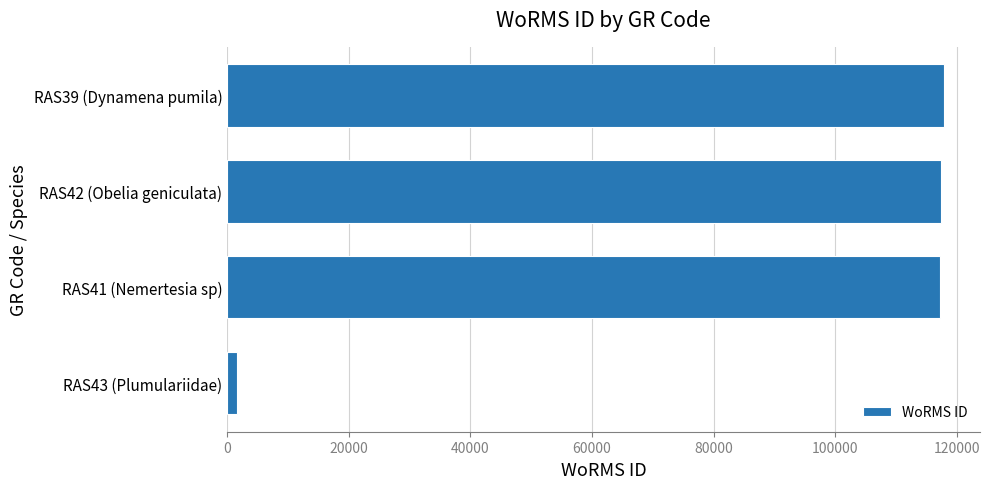

What value does the data have at RAS39 (Dynamena pumila)?

117888